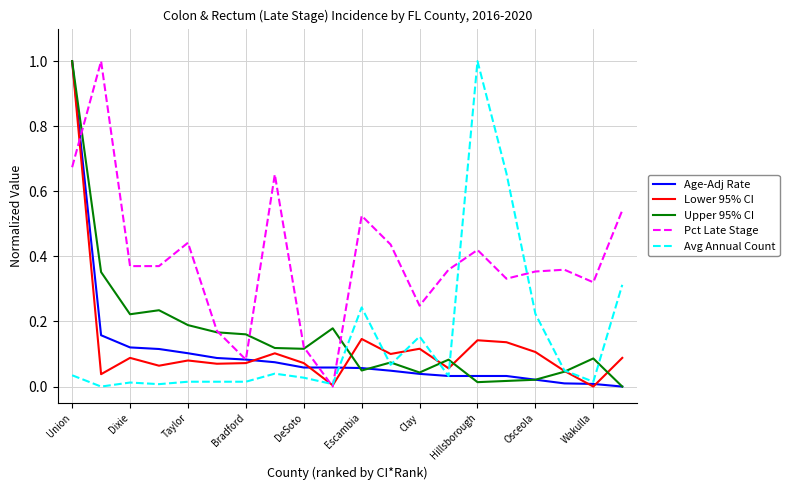

What is the highest value of the Age-Adj Rate series?

1.0